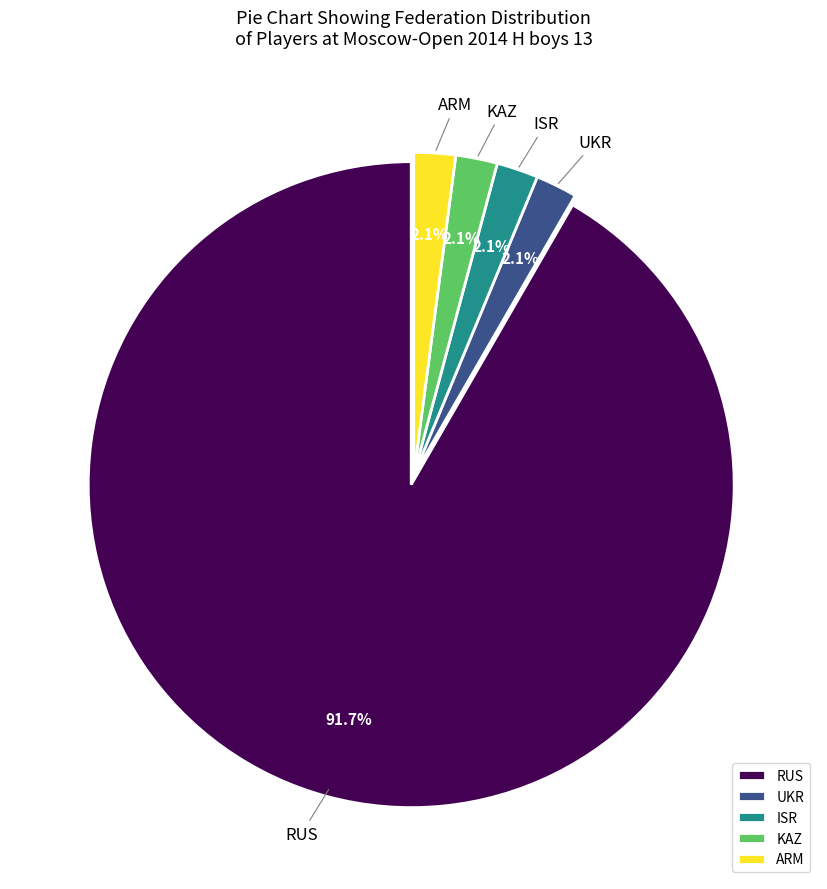

To the nearest percent, what percentage of the pie is RUS?

92%